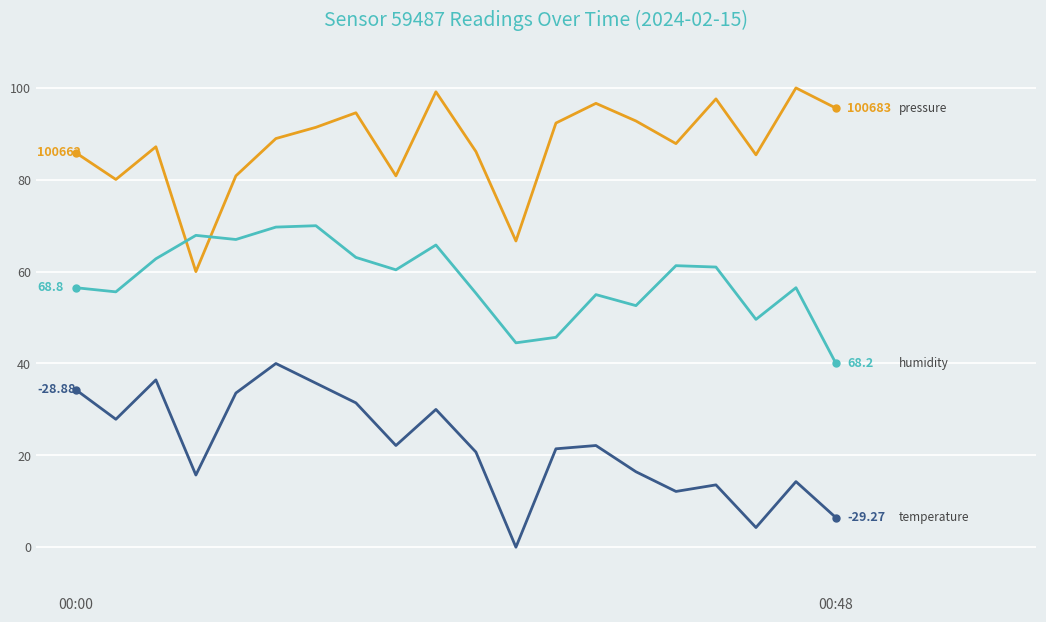

Does the chart have visible grid lines?

Yes